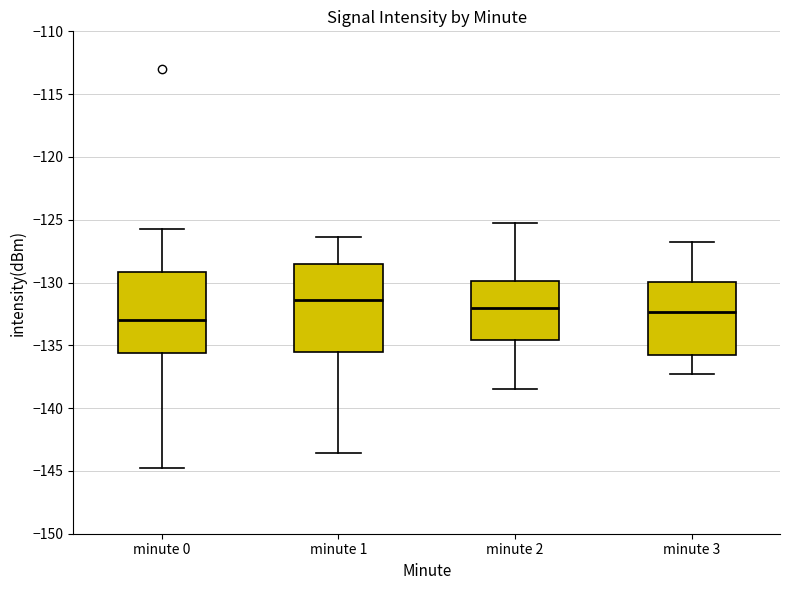

Where does the lower whisker of the box for minute 3 end on the y-axis? The values are not printed on the chart, so give them approximately, as read against the axis.

-137.5